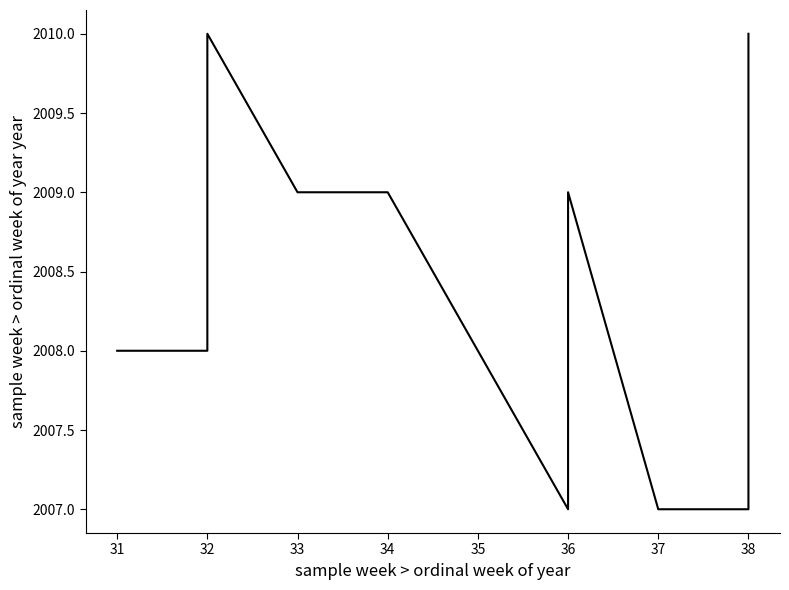

How many values are between 2007 and 2009?

8